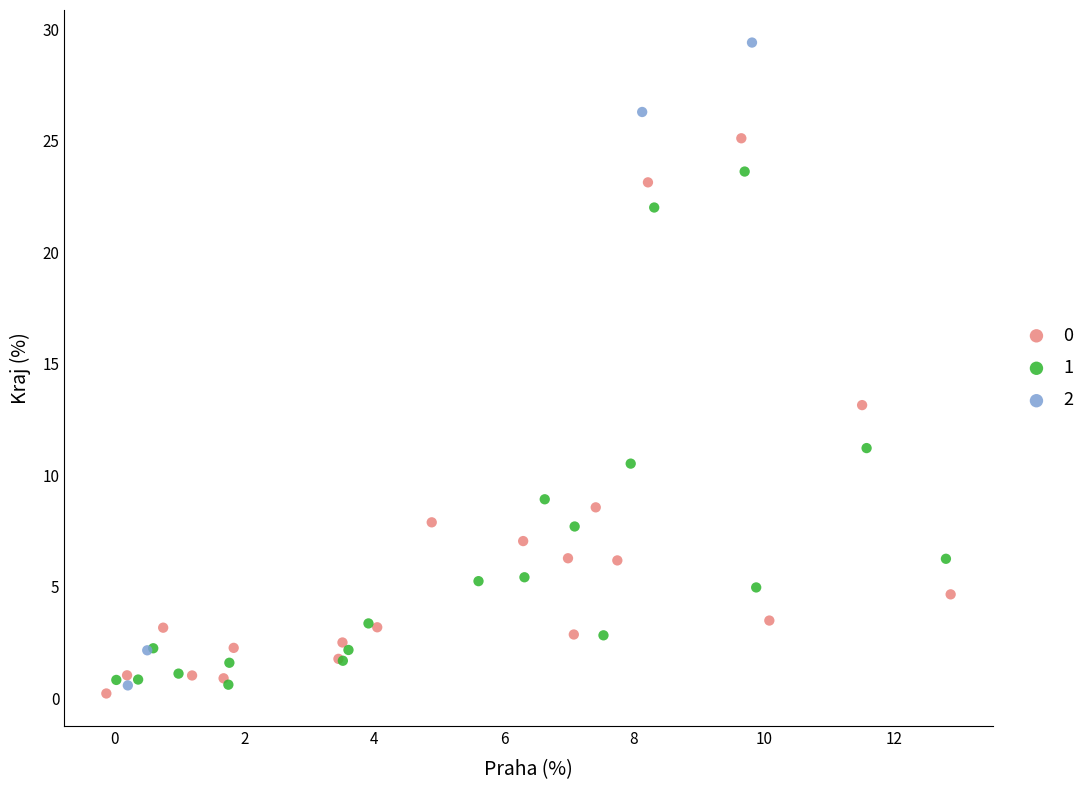

Which series has the widest spread of Y values?

2